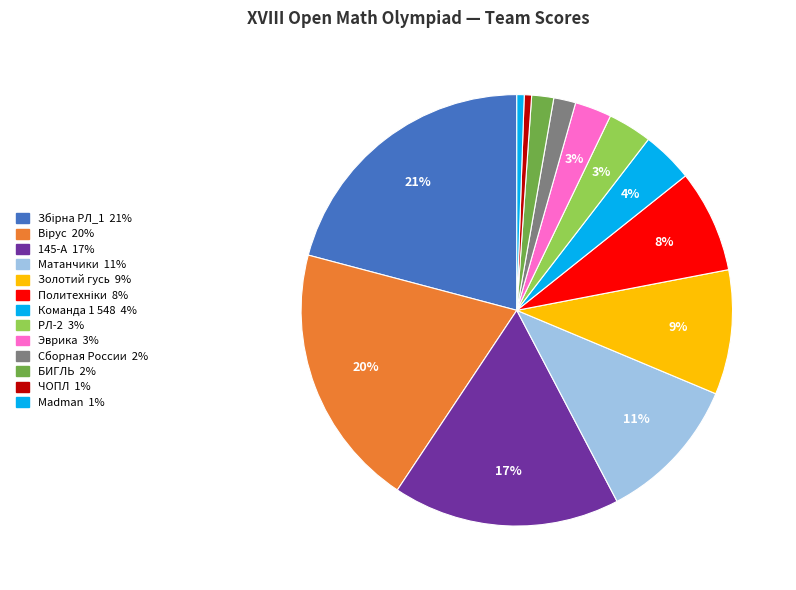

Is Сборная России the majority of the pie?

No